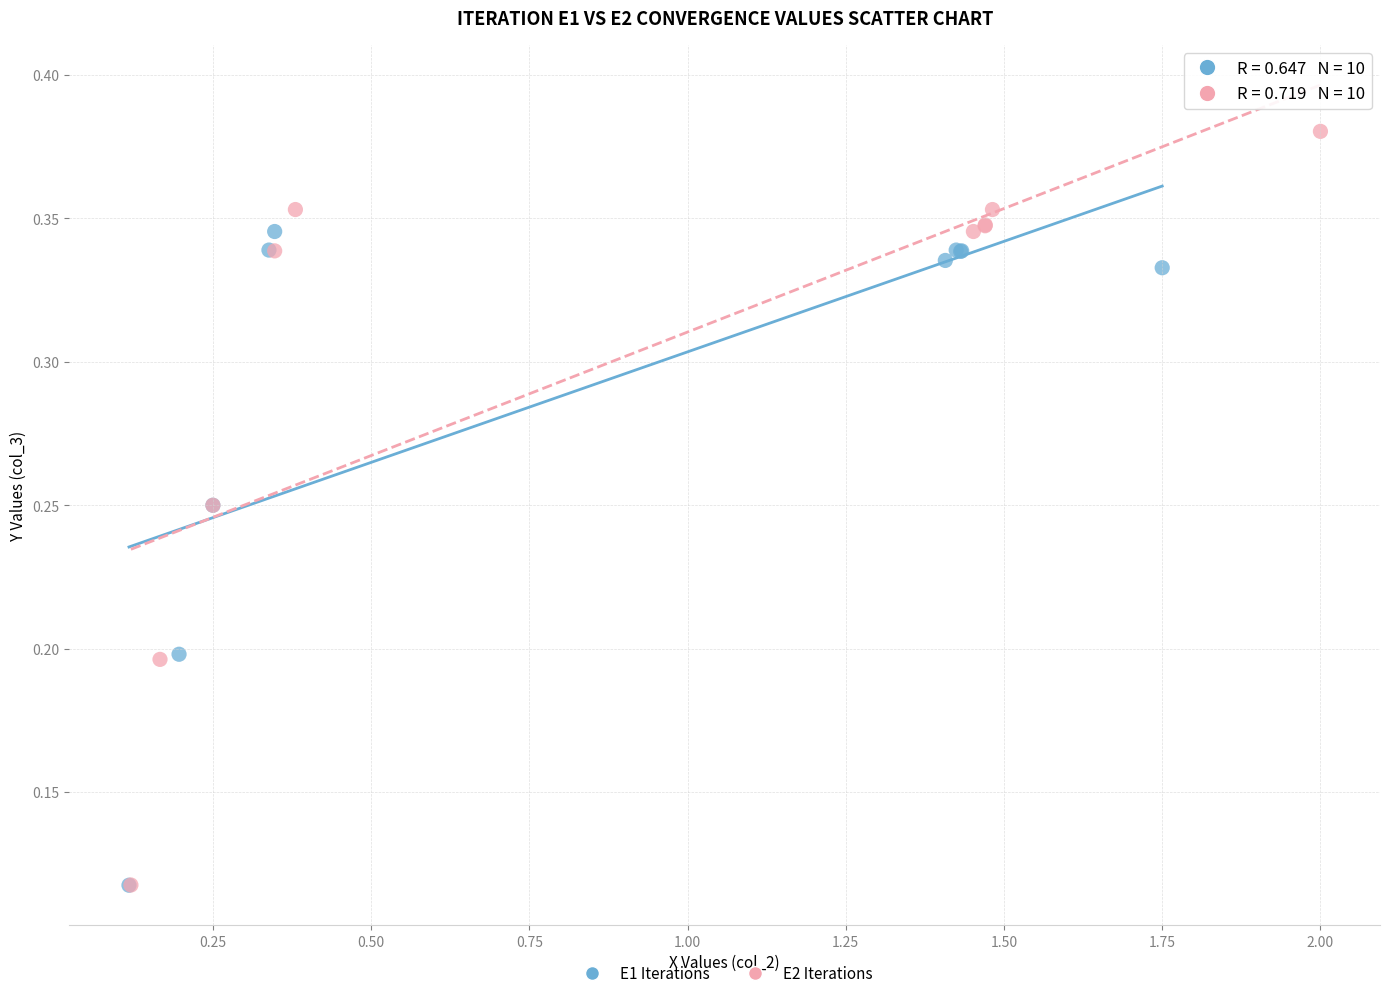

Which series contains the highest Y value?

E2 Iterations